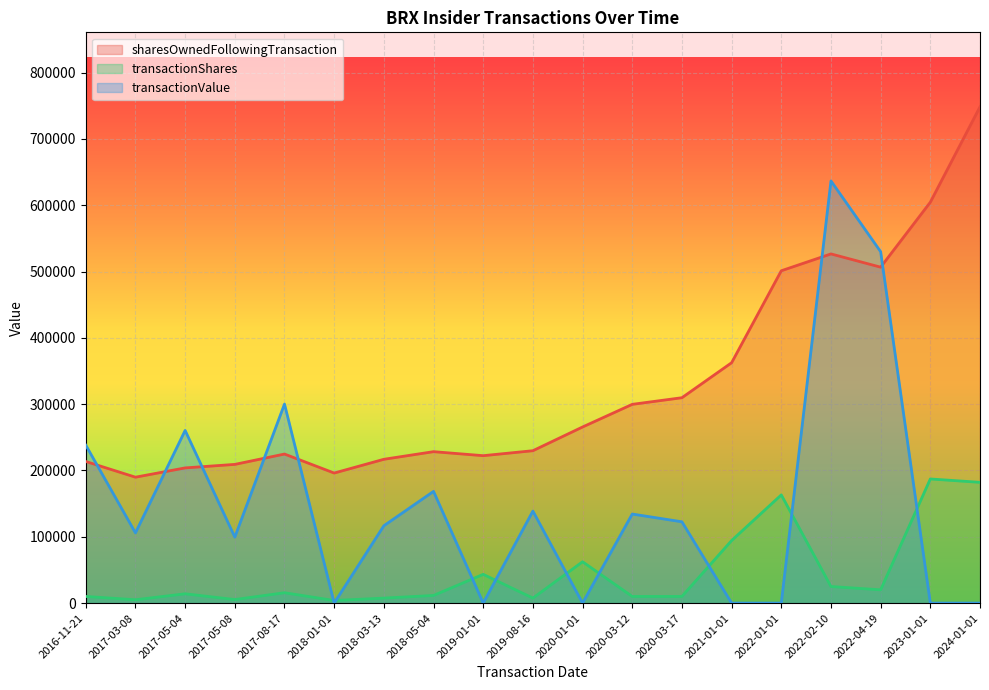

The sharesOwnedFollowingTransaction series shows 501254 at 2022-01-01. True or false?

True